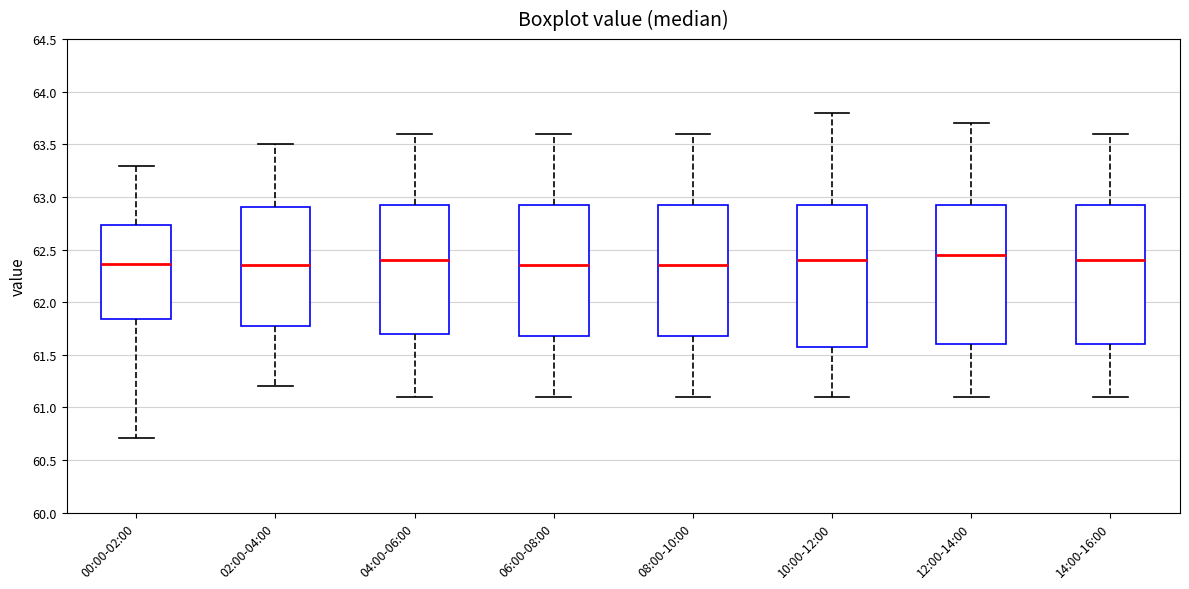

Reading left to right, transcribe this box plot: for each box, give where its median line is, the range the box spans, and where its two whiskers end, as read against the y-axis. The values are not printed on the chart, so give them approximately, as read against the axis.

00:00-02:00: median 62.35, box 61.85 to 62.75, whiskers 60.70 to 63.30
02:00-04:00: median 62.35, box 61.80 to 62.90, whiskers 61.20 to 63.50
04:00-06:00: median 62.40, box 61.70 to 62.95, whiskers 61.10 to 63.60
06:00-08:00: median 62.35, box 61.70 to 62.95, whiskers 61.10 to 63.60
08:00-10:00: median 62.35, box 61.70 to 62.95, whiskers 61.10 to 63.60
10:00-12:00: median 62.40, box 61.60 to 62.95, whiskers 61.10 to 63.80
12:00-14:00: median 62.45, box 61.60 to 62.95, whiskers 61.10 to 63.70
14:00-16:00: median 62.40, box 61.60 to 62.95, whiskers 61.10 to 63.60